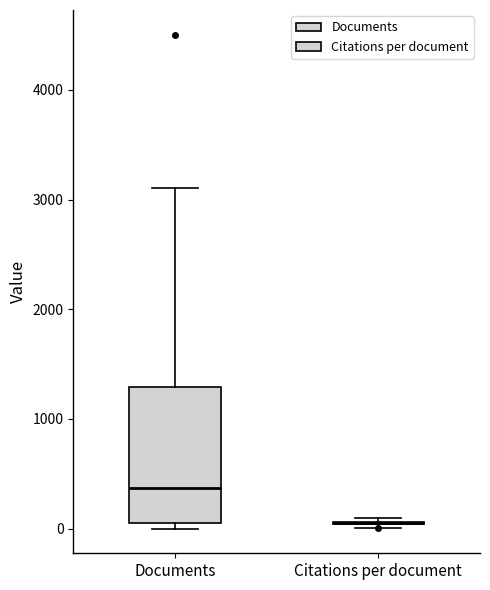

Comparing the boxes themselves (not the whiskers), which one is the tallest?

Documents